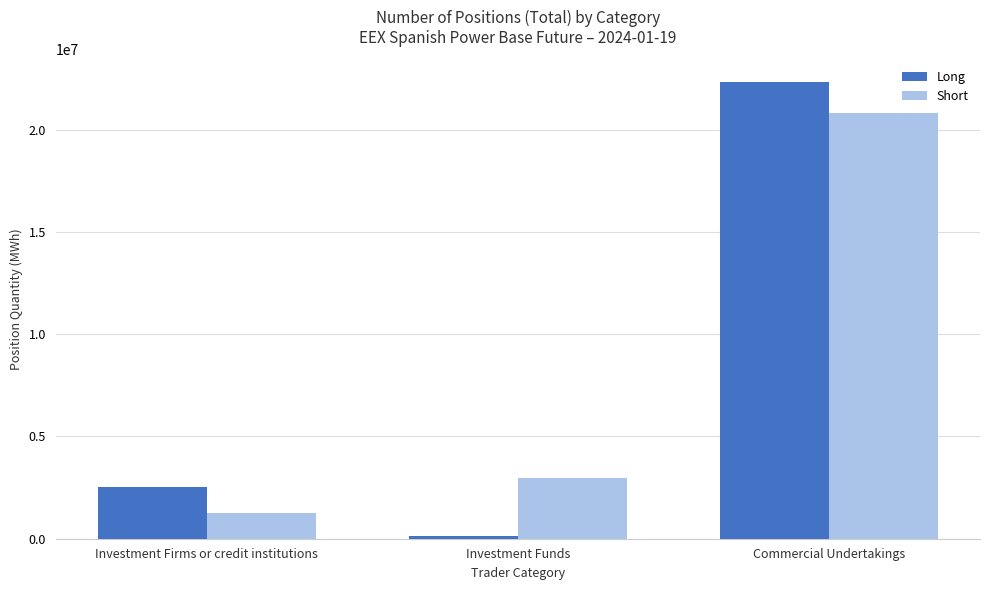

Where is Short nearest to the value 11036089?

Investment Funds